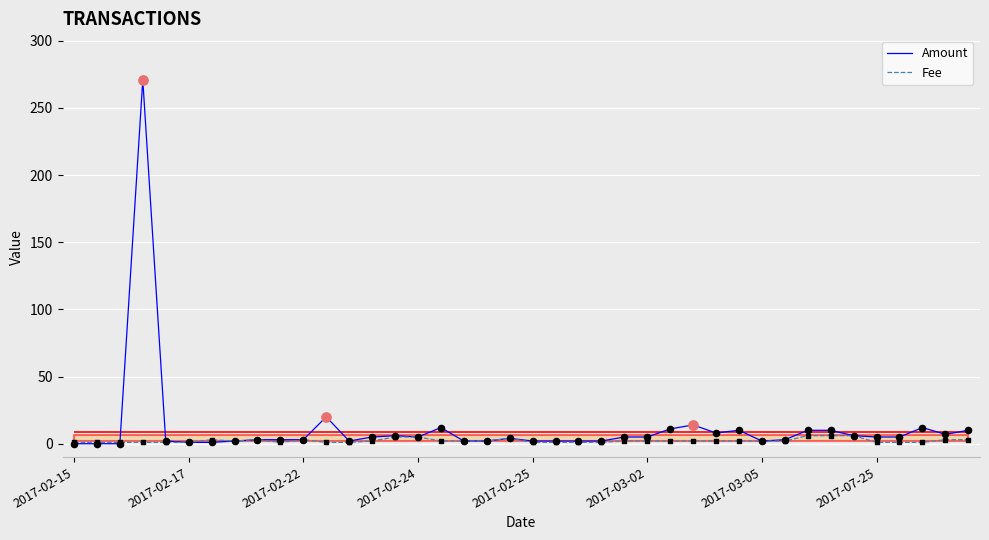

Which series contains the highest Y value?

Amount